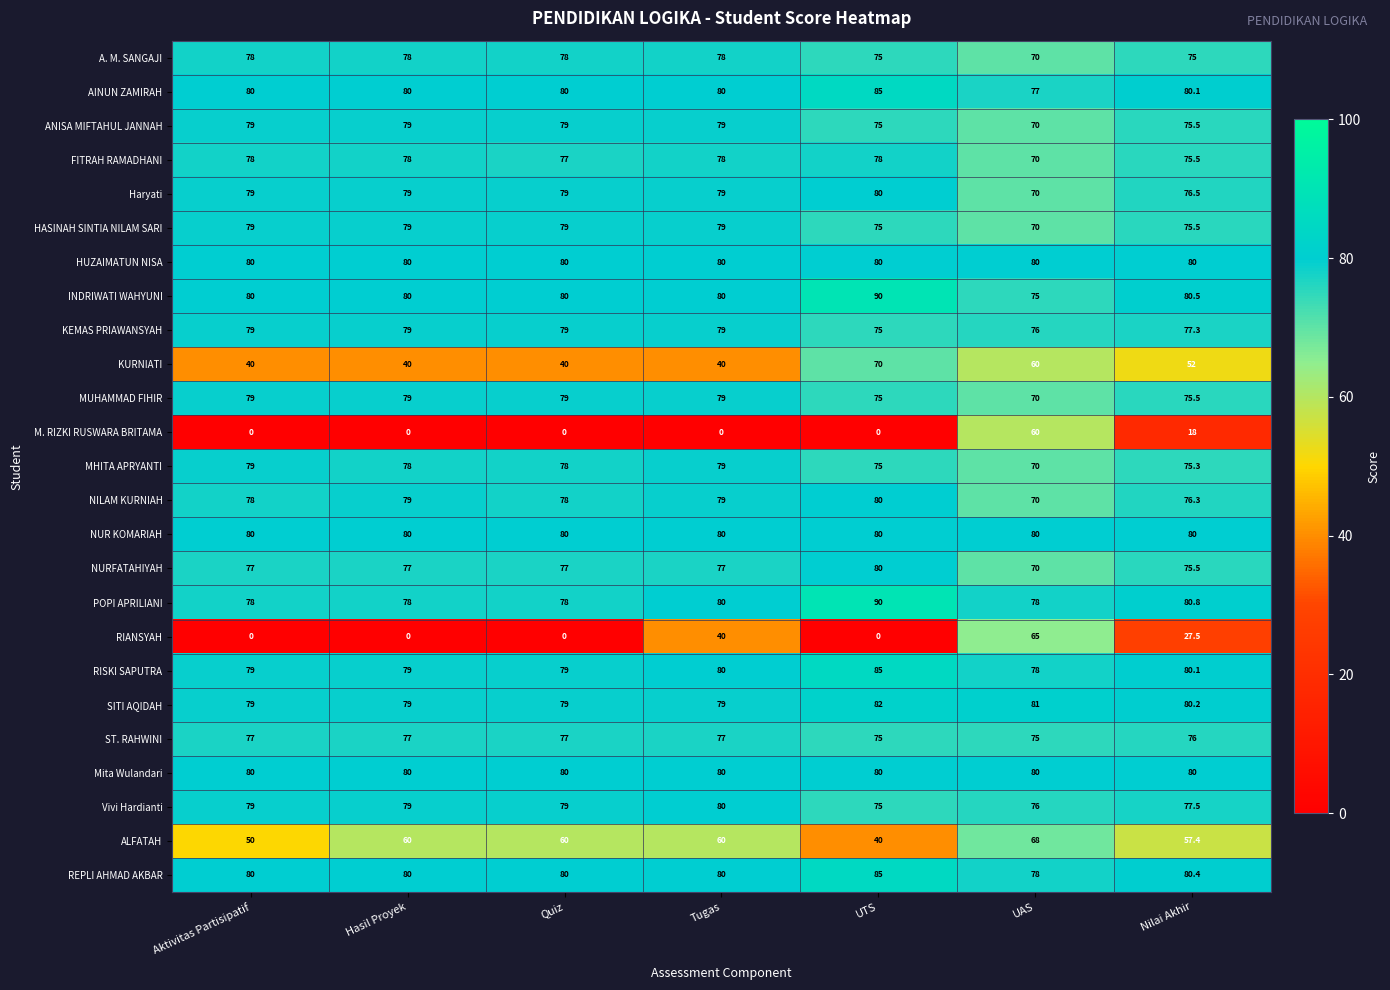

Between Hasil Proyek and Nilai Akhir, which series saw the biggest shift?

RIANSYAH